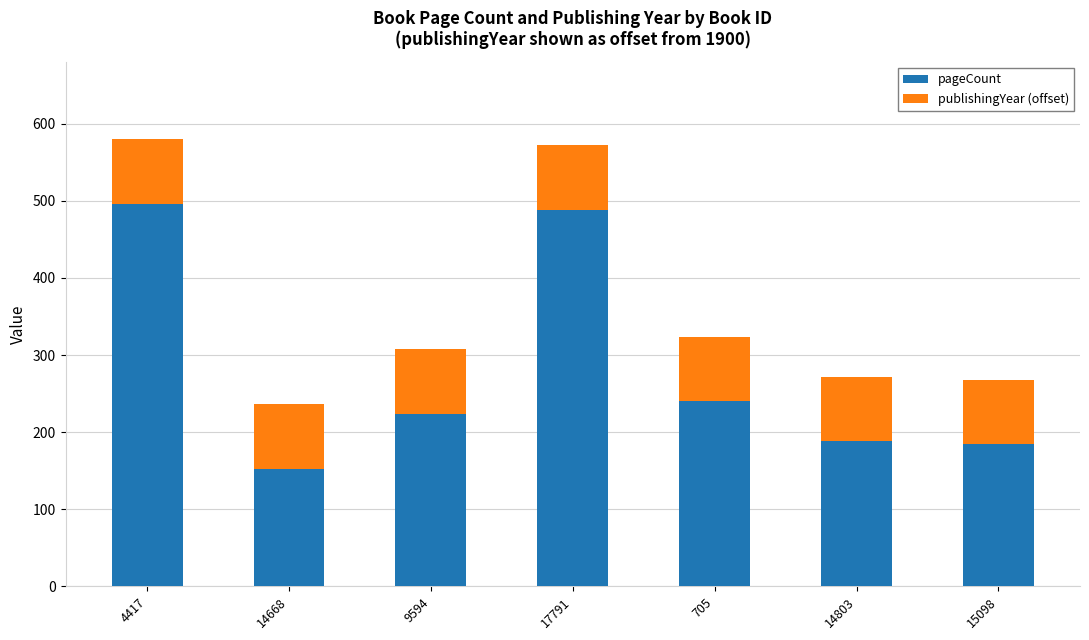

What is the total value across all series at 14803?

272